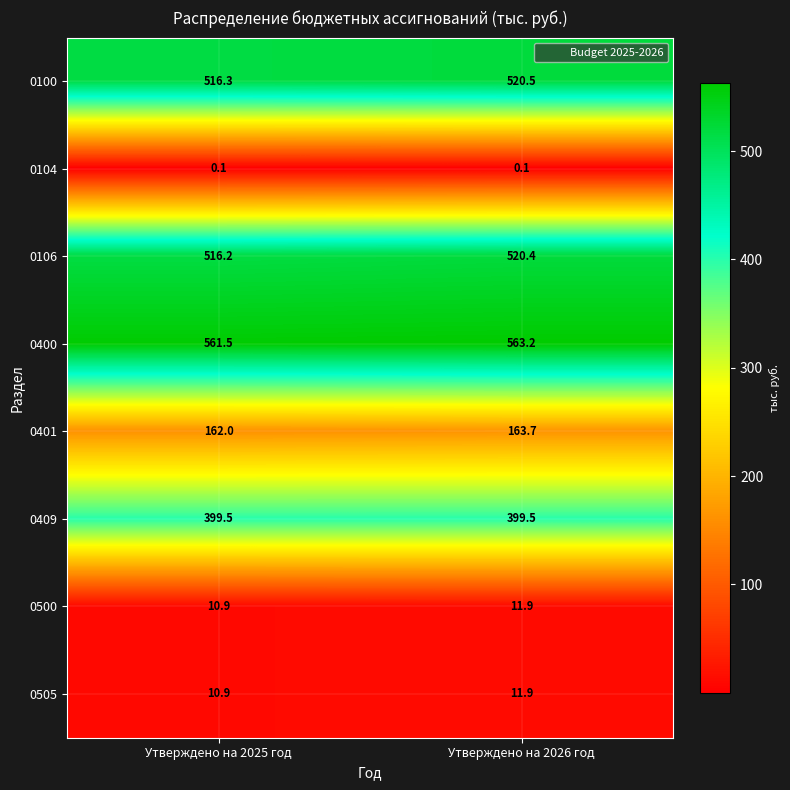

At how many categories does at least one series exceed 434?

2